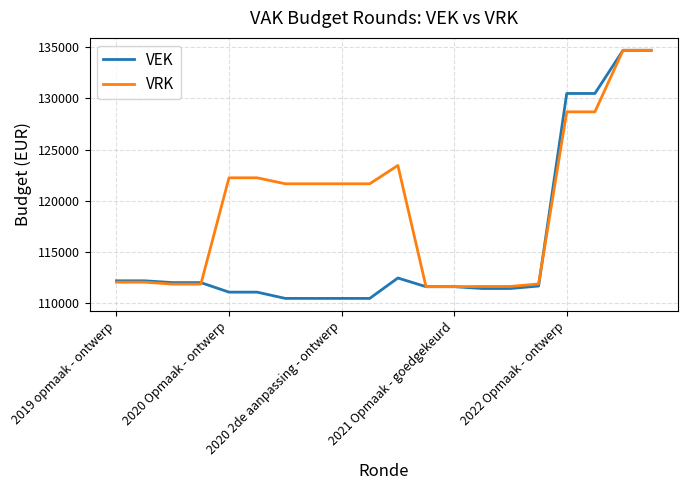

What is the minimum value for VEK?

110409